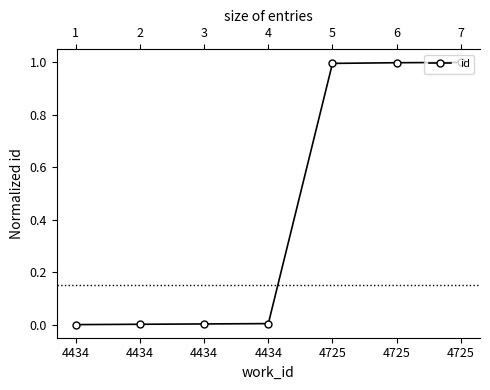

Which category has the lowest value across all series?

4434